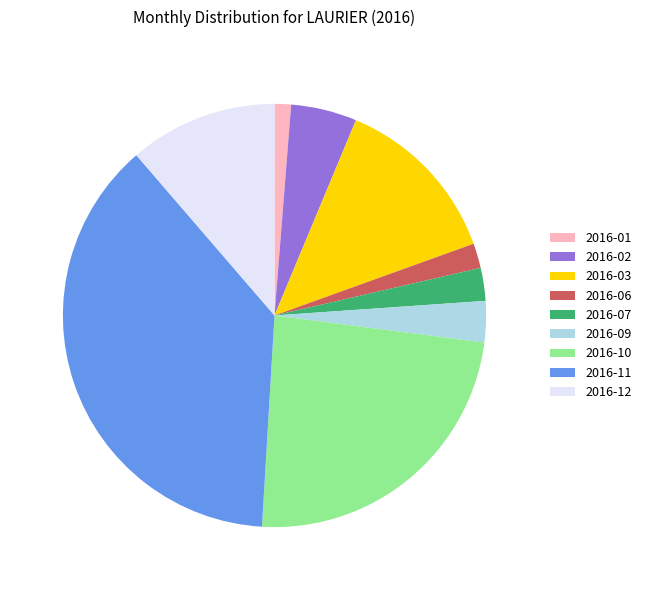

What is the smallest slice in the pie chart?

2016-01